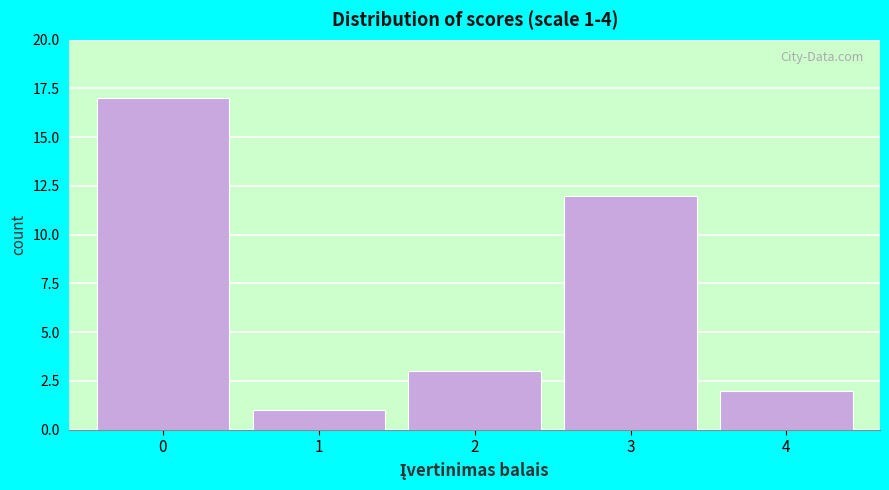

Which range on the x-axis has the tallest bar?

-0.5 to 0.5